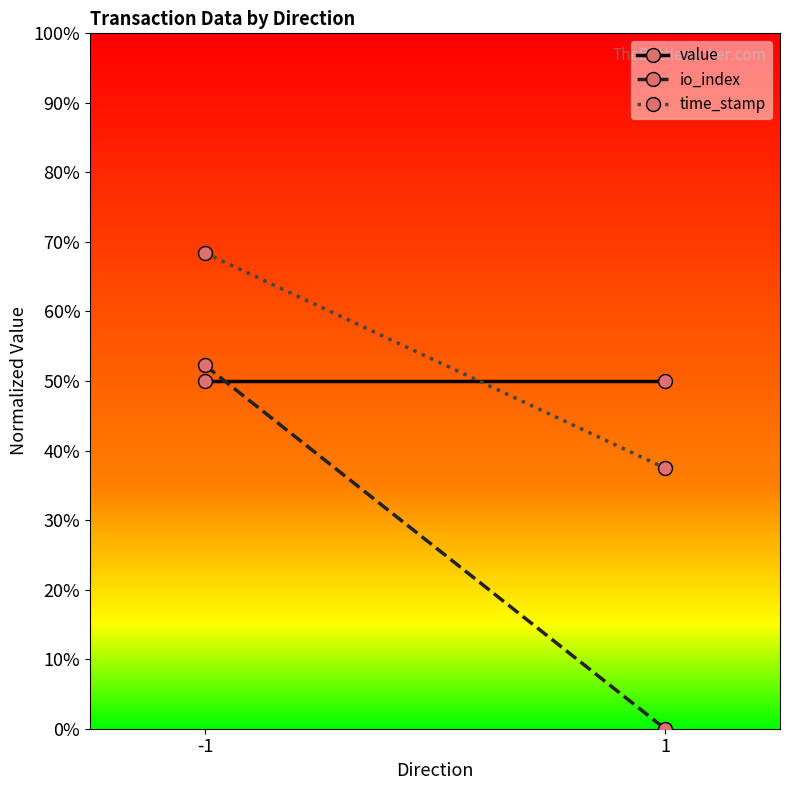

How many data points in io_index are above 0?

1